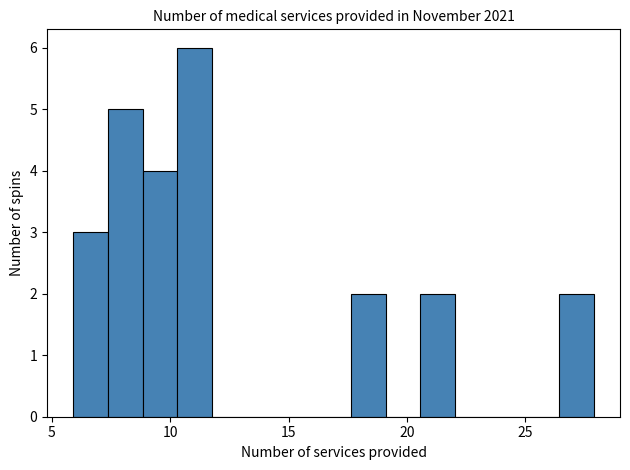

Around what value on the x-axis is the tallest bar? Give the approximate position of its centre, as read against the axis.

11.0